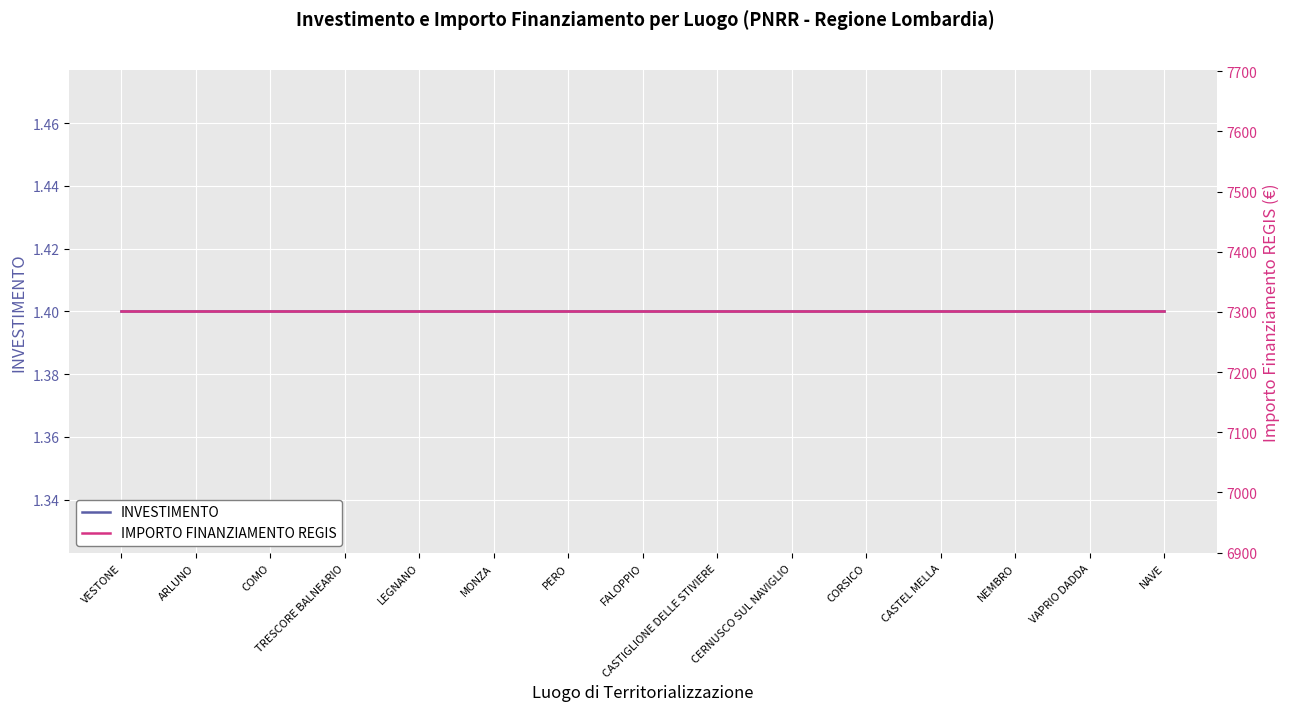

What is the approximate value of INVESTIMENTO at MONZA?

1.4